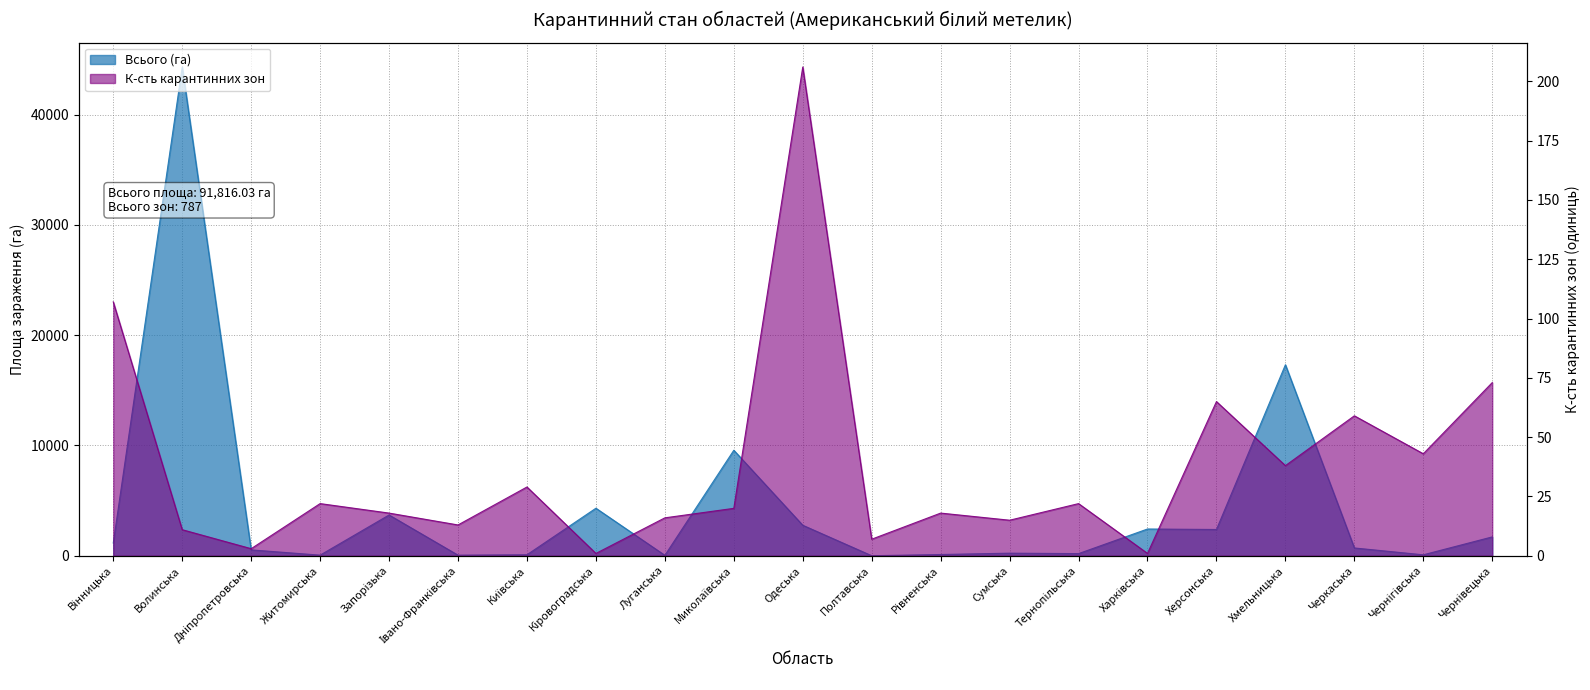

At which category does the chart reach its peak across all series?

Волинська